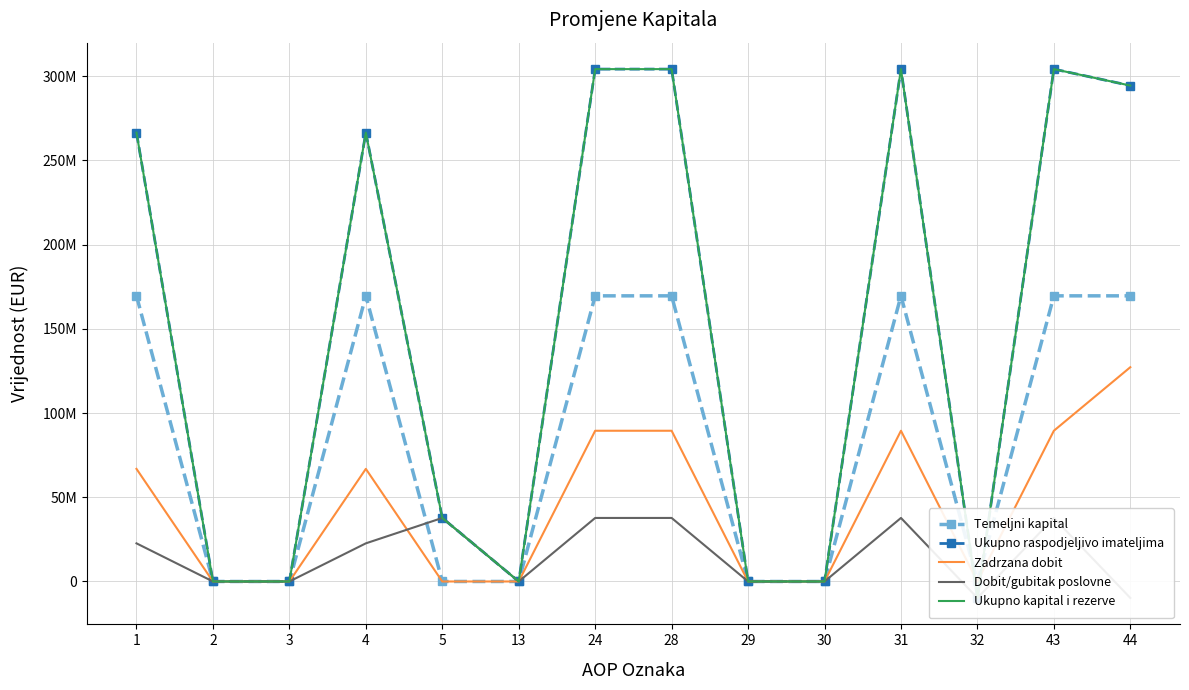

Is this an area chart (filled region under the line)?

No